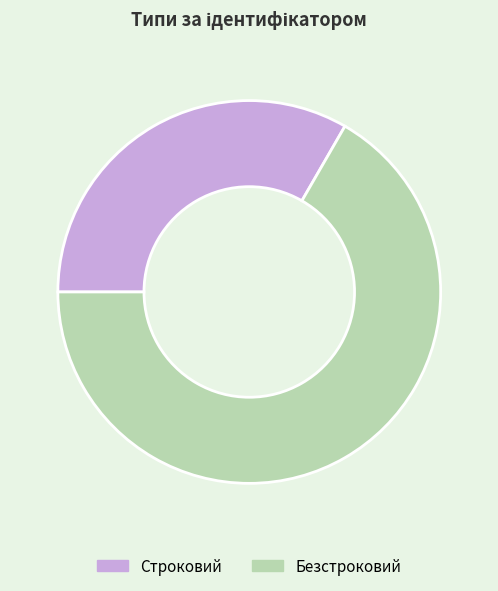

Count the number of slices in the pie.

2